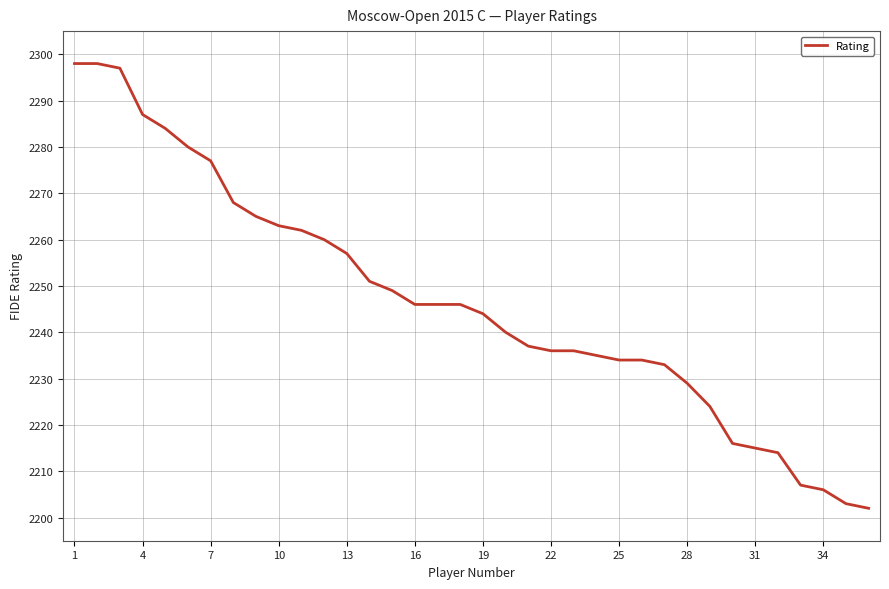

Does the chart display data point markers on the line(s)?

No